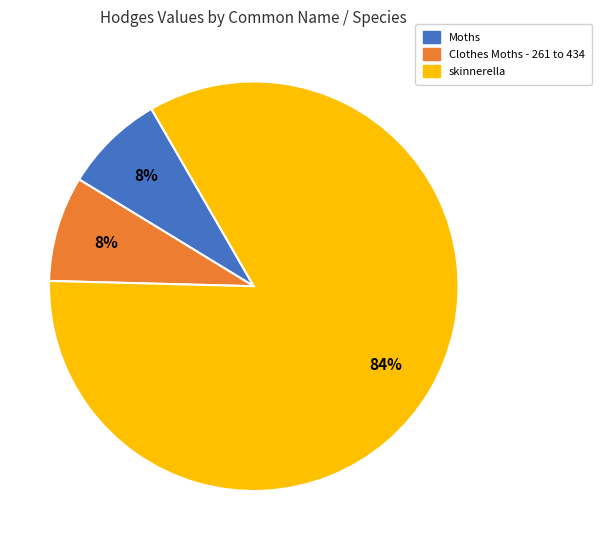

To the nearest percent, what portion does Clothes Moths - 261 to 434 represent?

8%